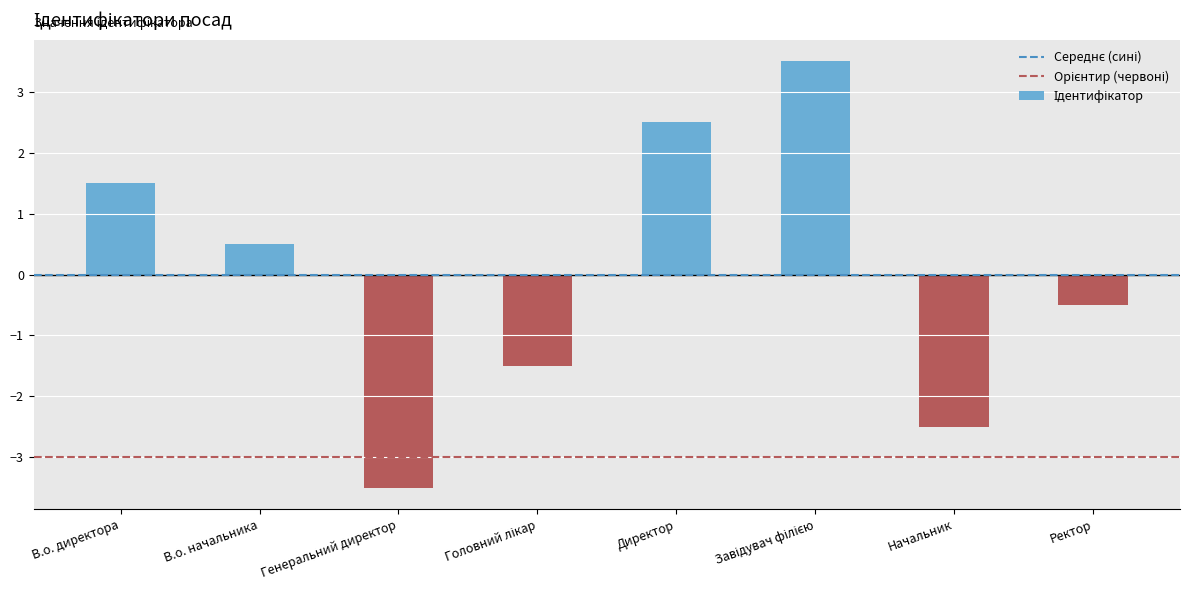

Where does the data first go above 0?

В.о. директора